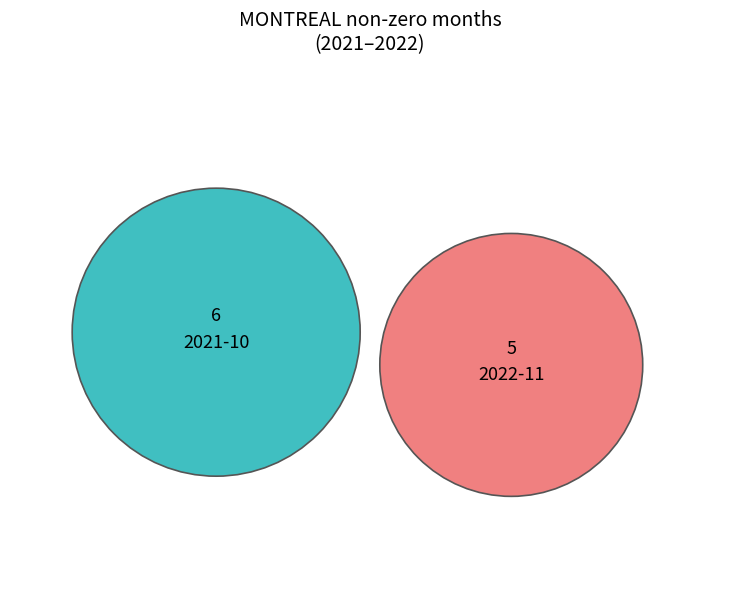

Does 2022-02 account for over 50% of the chart?

No